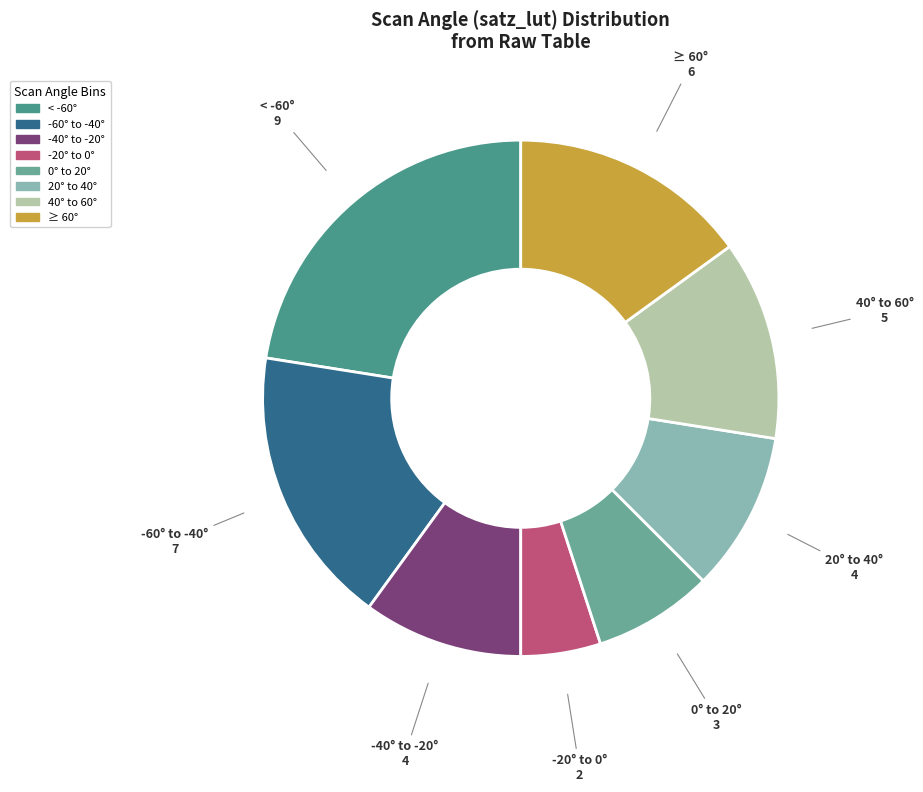

Which slice is the largest?

< -60°